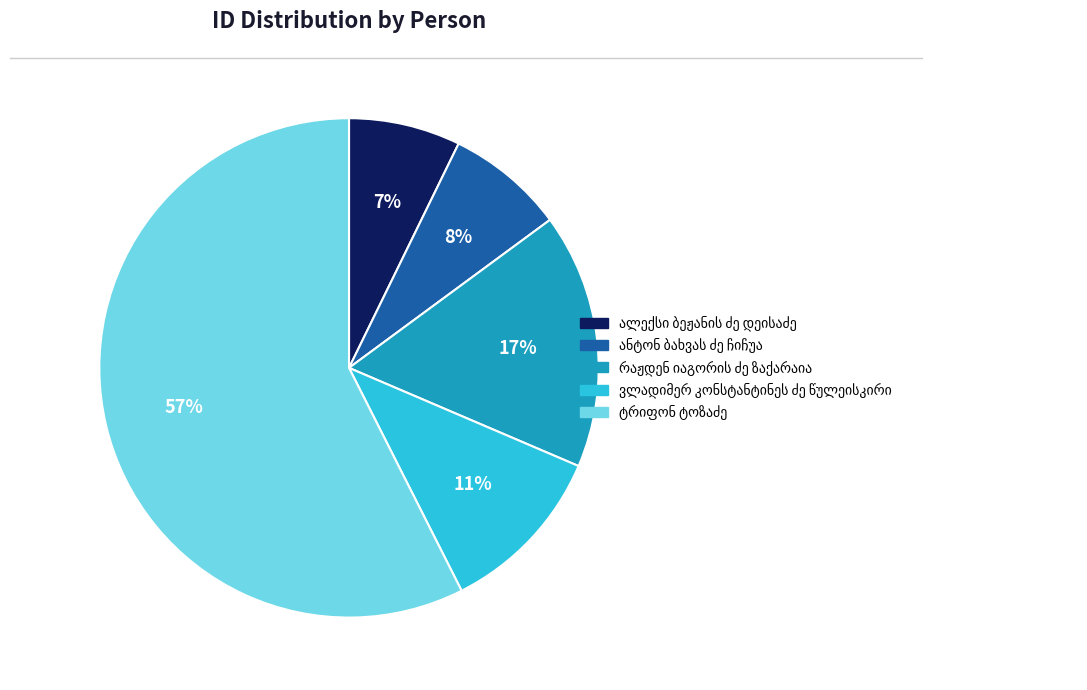

Does any single category account for the majority?

Yes